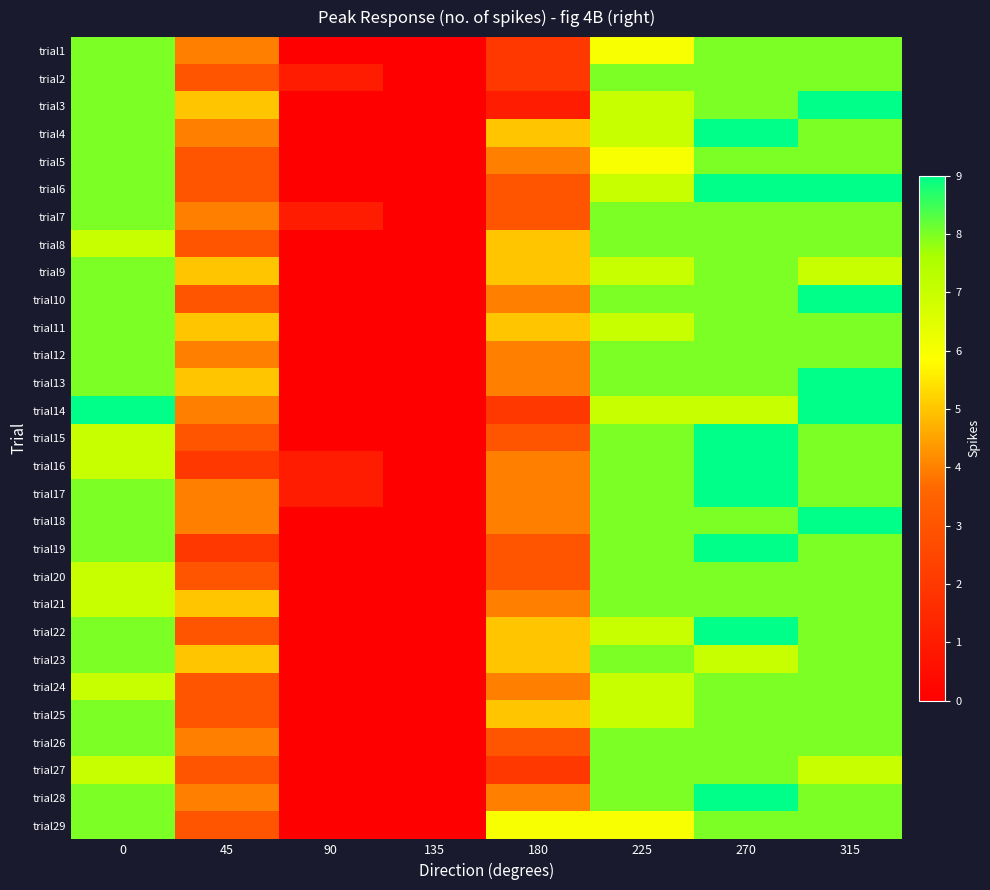

At which category is the sum across all series the highest?

270